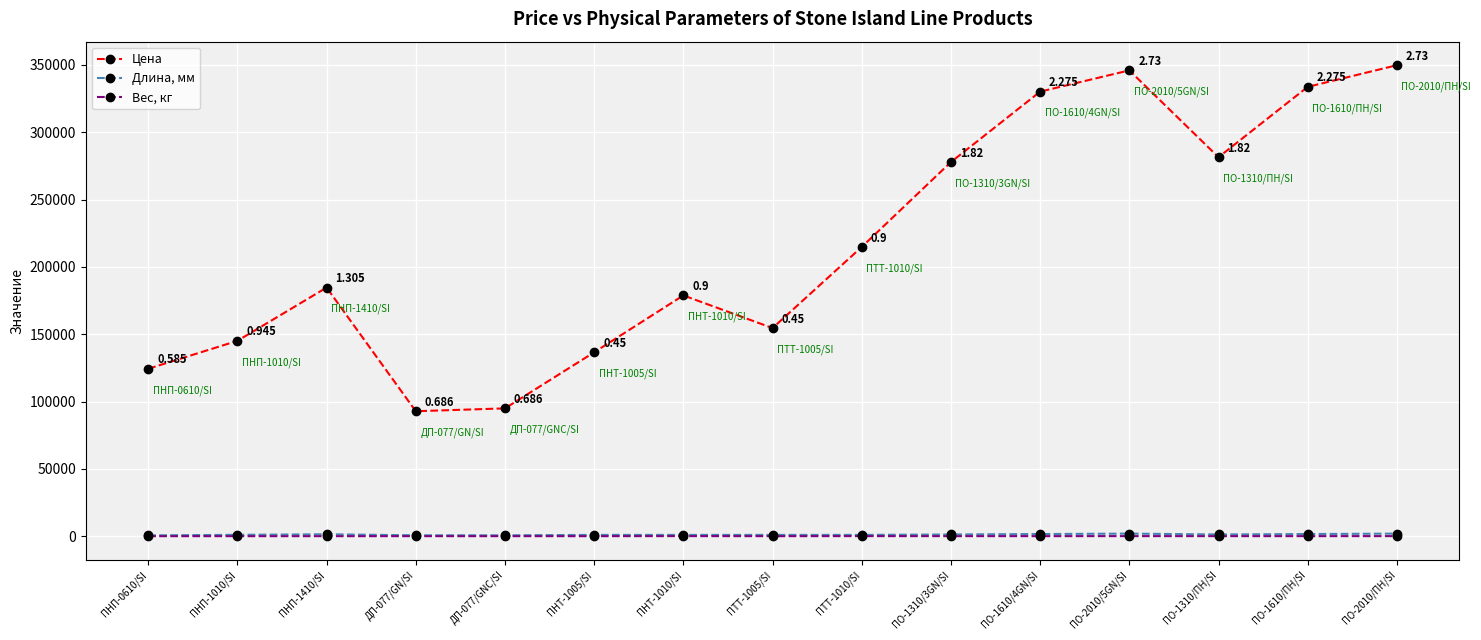

True or false: Вес, кг has more than 1 points higher than both neighbors.

True